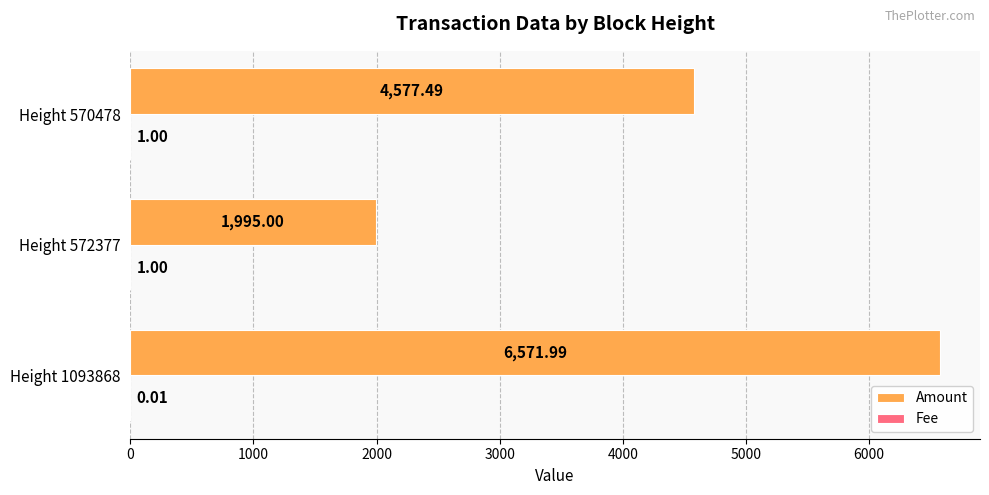

At which category is the sum across all series the highest?

Height 1093868